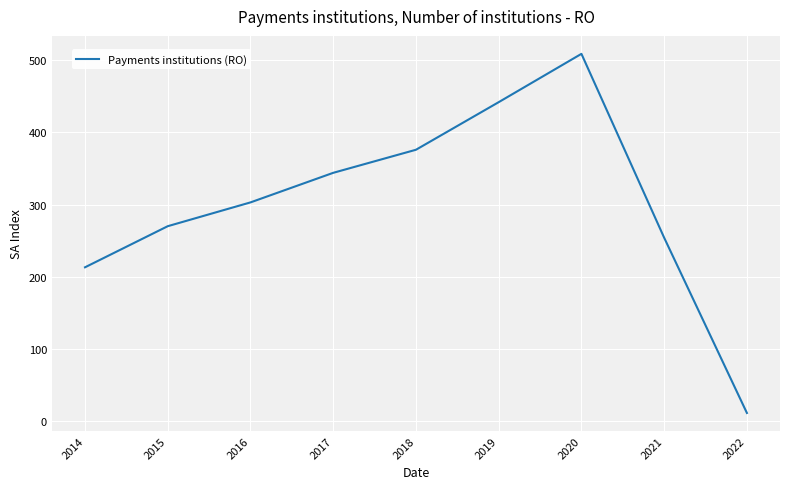

What is the ratio of the value at 2019 to the value at 2020?

0.9